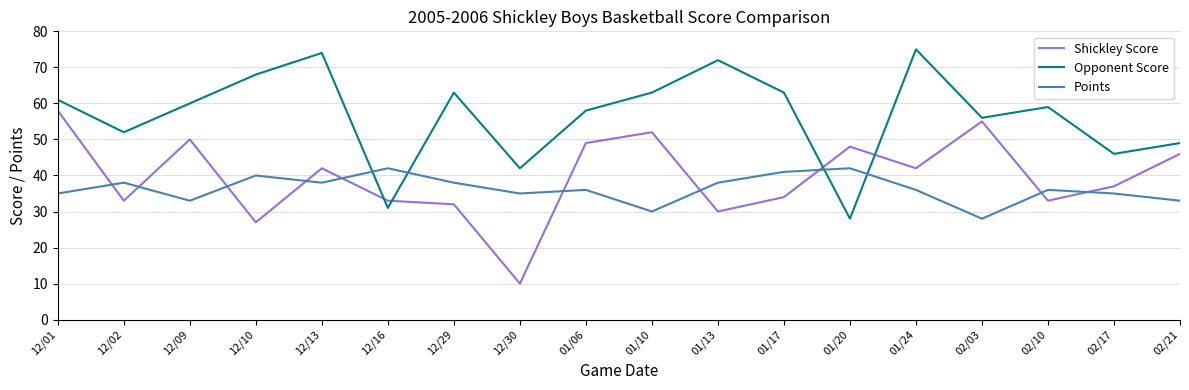

Where is the first local minimum for Shickley Score?

12/02